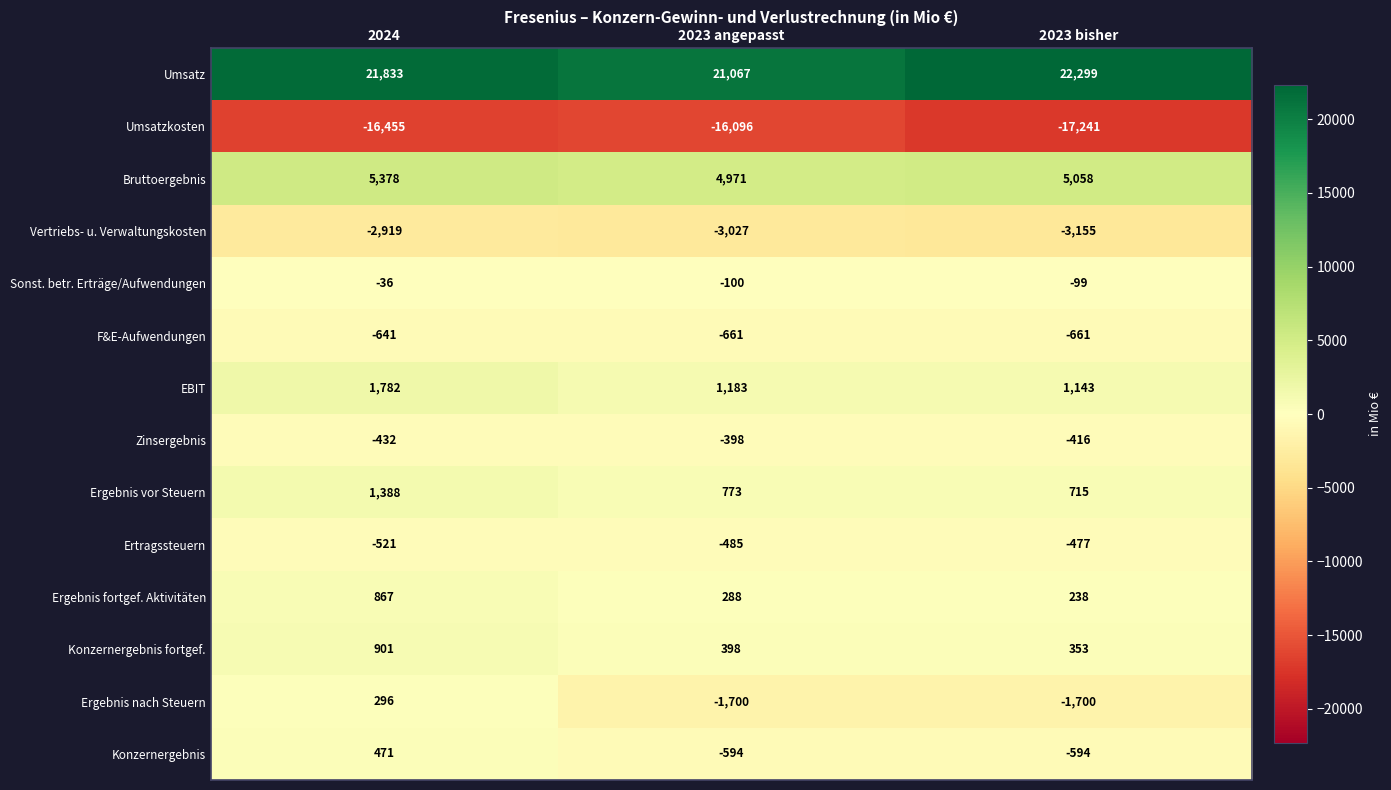

Is it true that Konzernergebnis equals -594 at 2023 bisher?

True